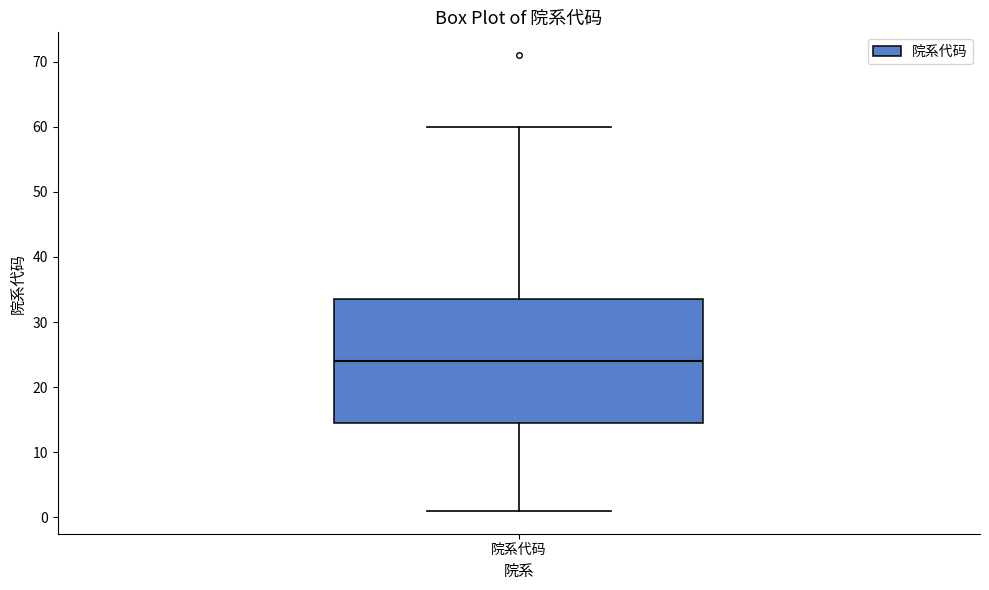

Read this box plot against the y-axis: the position of the median line, the range covered by the box, and the ends of both whiskers. The values are not printed on the chart, so give them approximately, as read against the axis.

median 24, box 15 to 34, whiskers 1 to 60